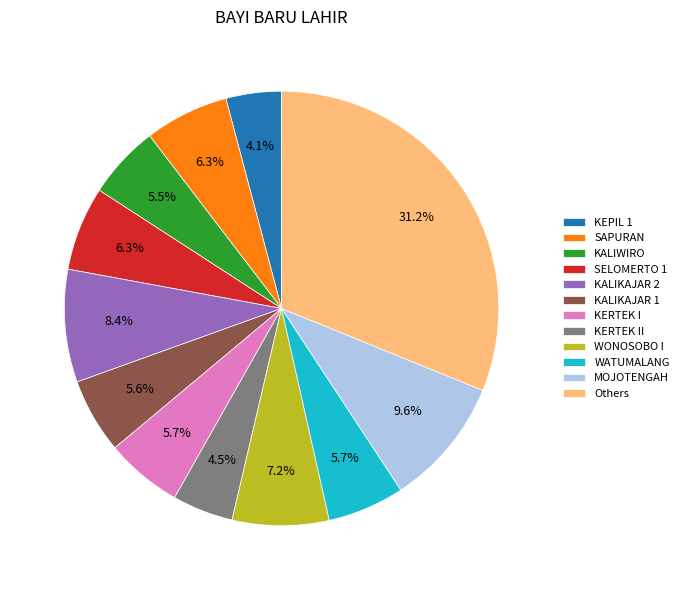

Is there any slice that represents more than half of the pie?

No